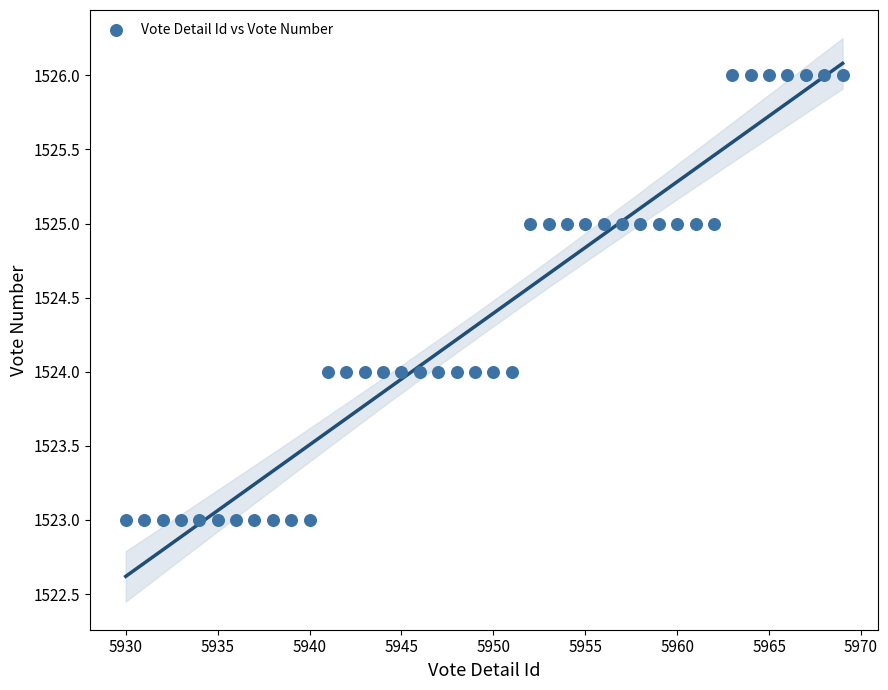

What is the range of Y values (max minus min)?

3